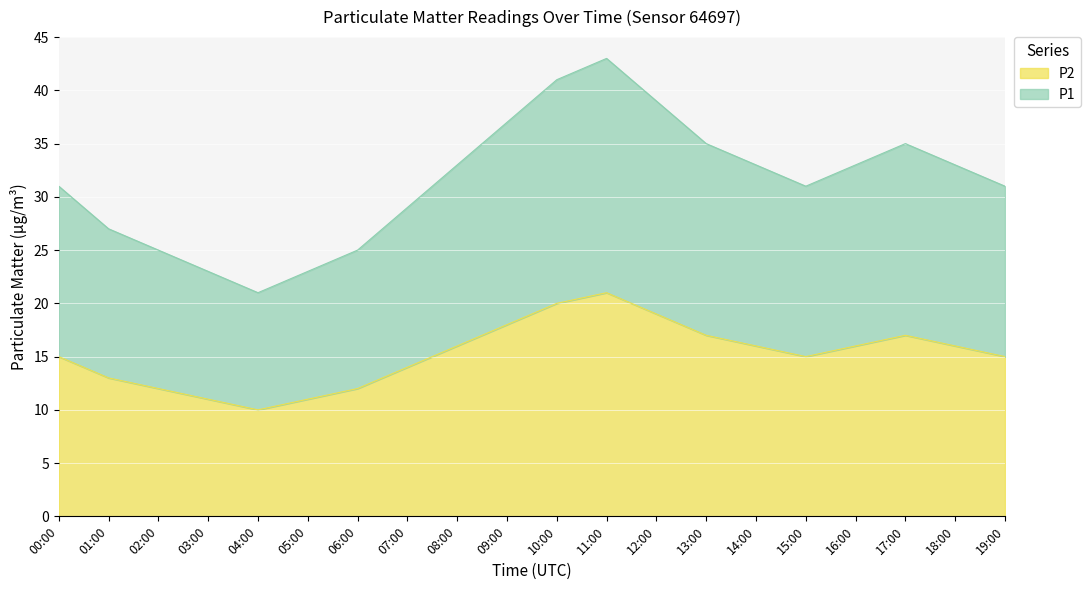

What is the greatest value displayed?

43